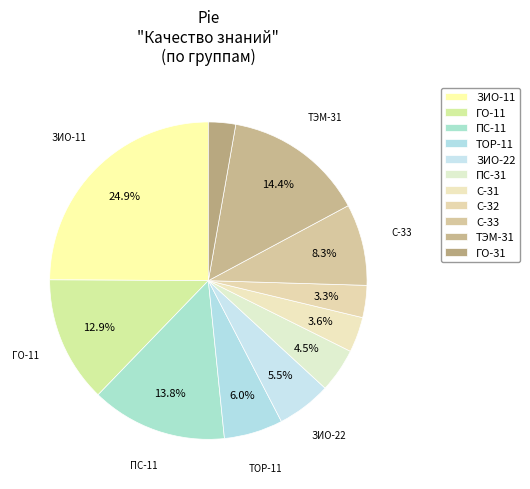

How many slices are in this pie chart?

11